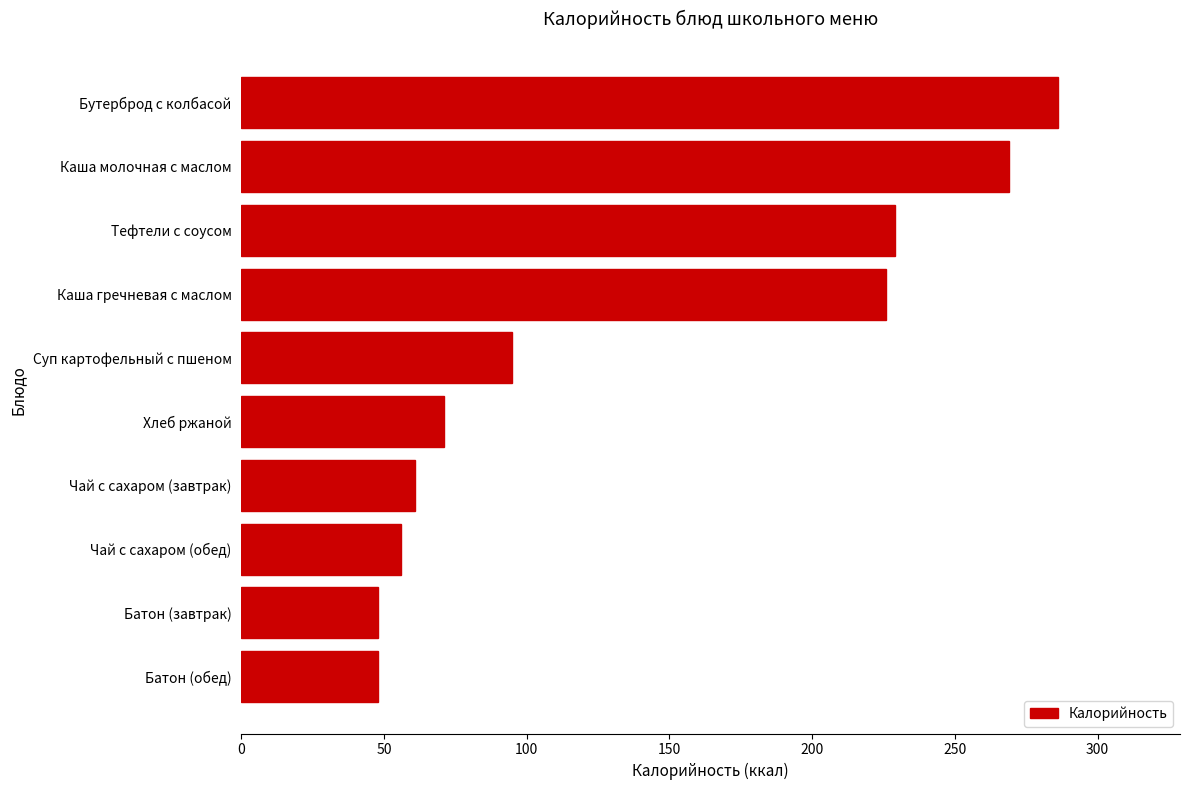

What is the difference between the maximum and minimum values?

238